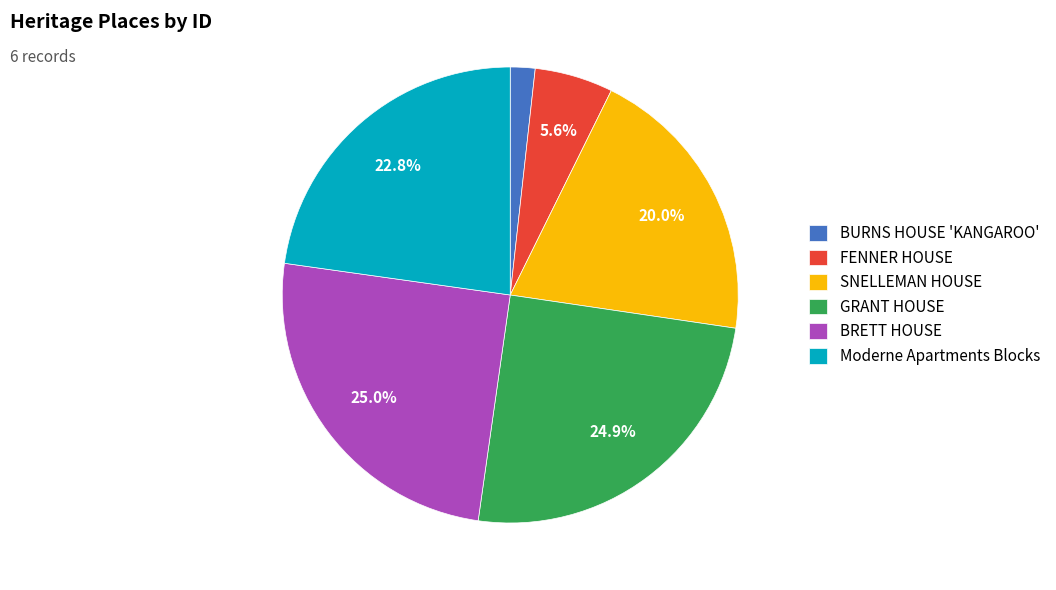

Which category has the smallest portion of the pie?

BURNS HOUSE 'KANGAROO'